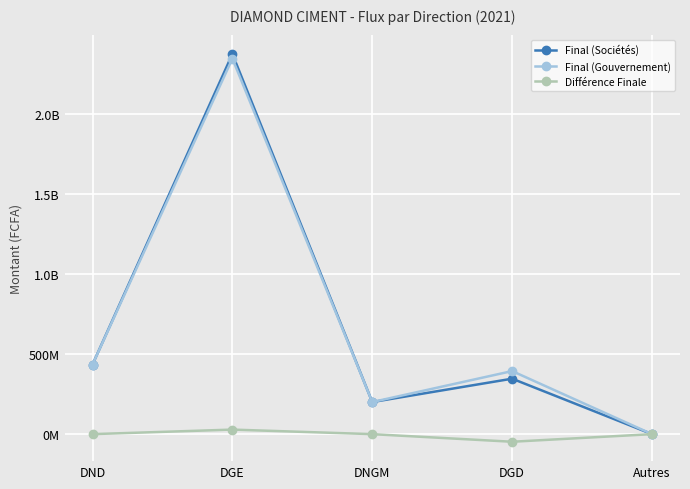

True or false: Final (Gouvernement) has a value of 394526255 at DGD.

True